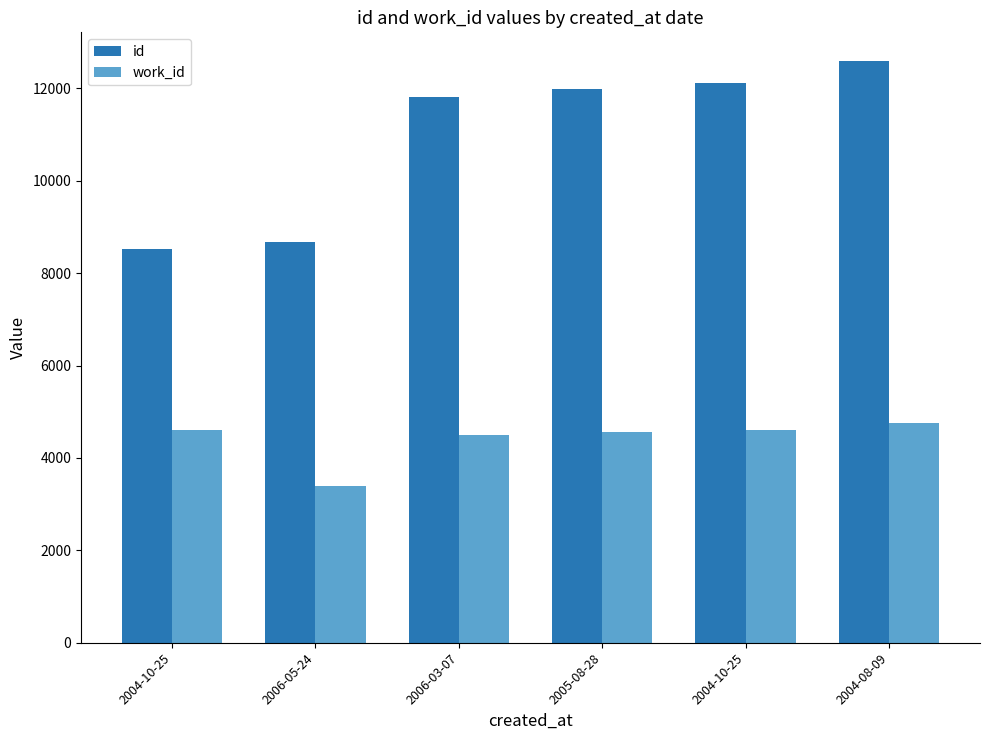

Is the value of work_id at 2005-08-28 greater than the value of id at 2004-10-25?

No